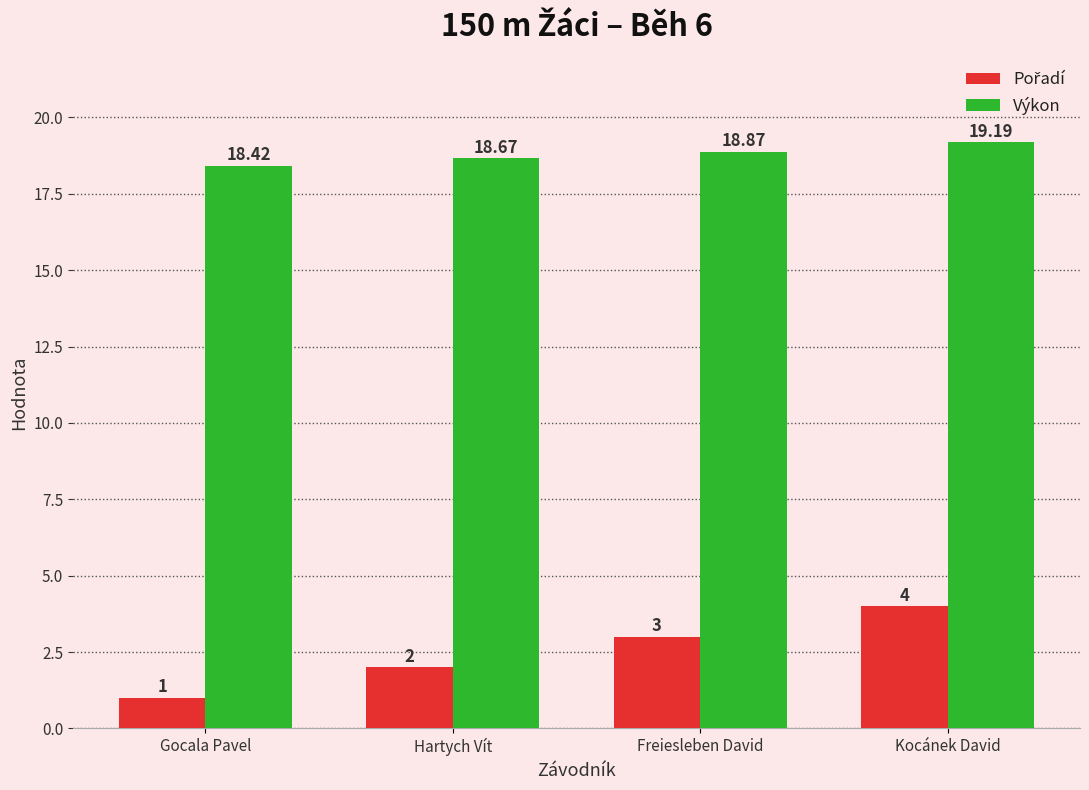

What is the difference between the Výkon values at Freiesleben David and Hartych Vít?

0.2